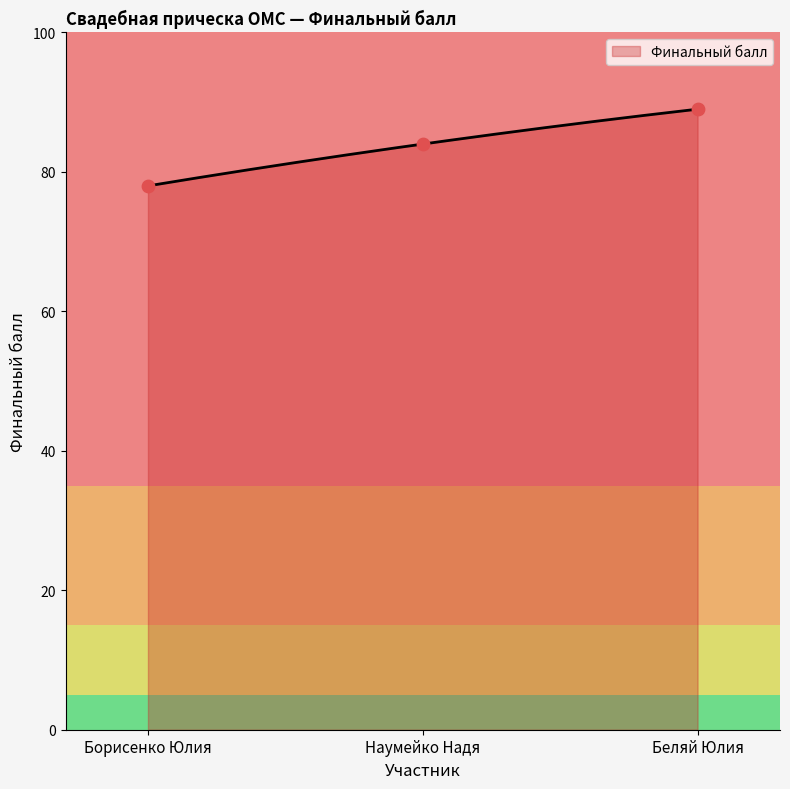

What is the change in value from Борисенко Юлия to Наумейко Надя?

+6